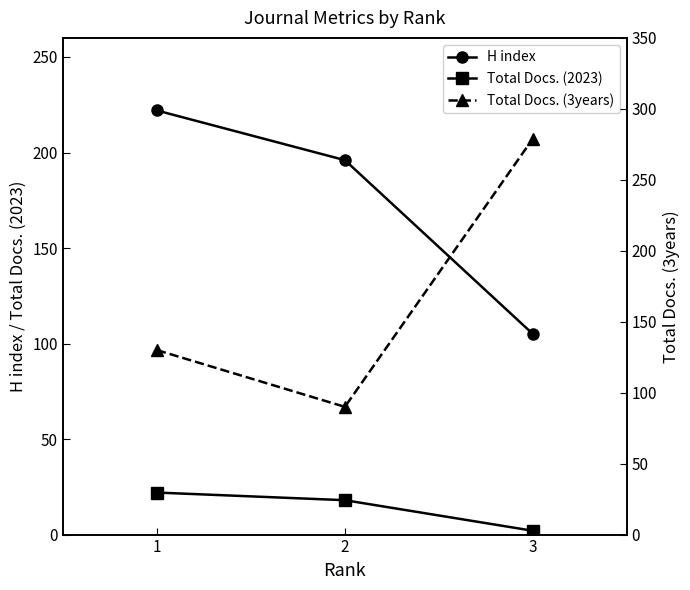

Rank the categories by Total Docs. (3years) value from lowest to highest.

2, 1, 3